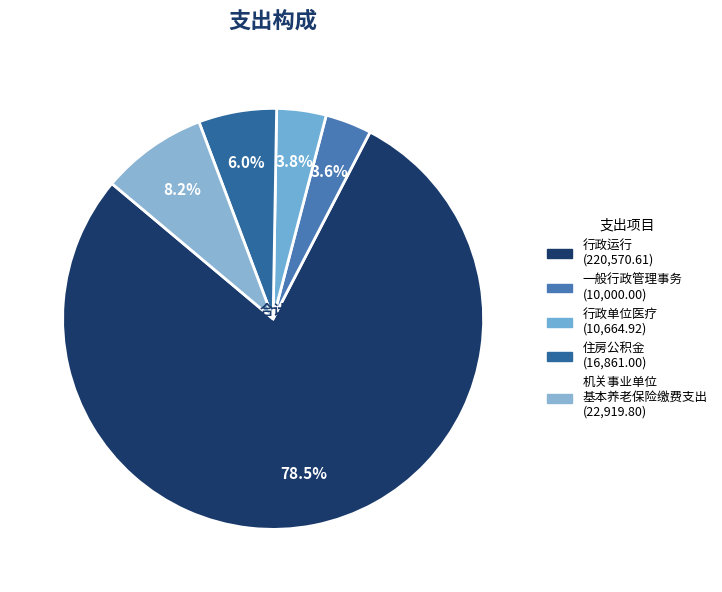

What is the smallest slice in the pie chart?

一般行政管理事务